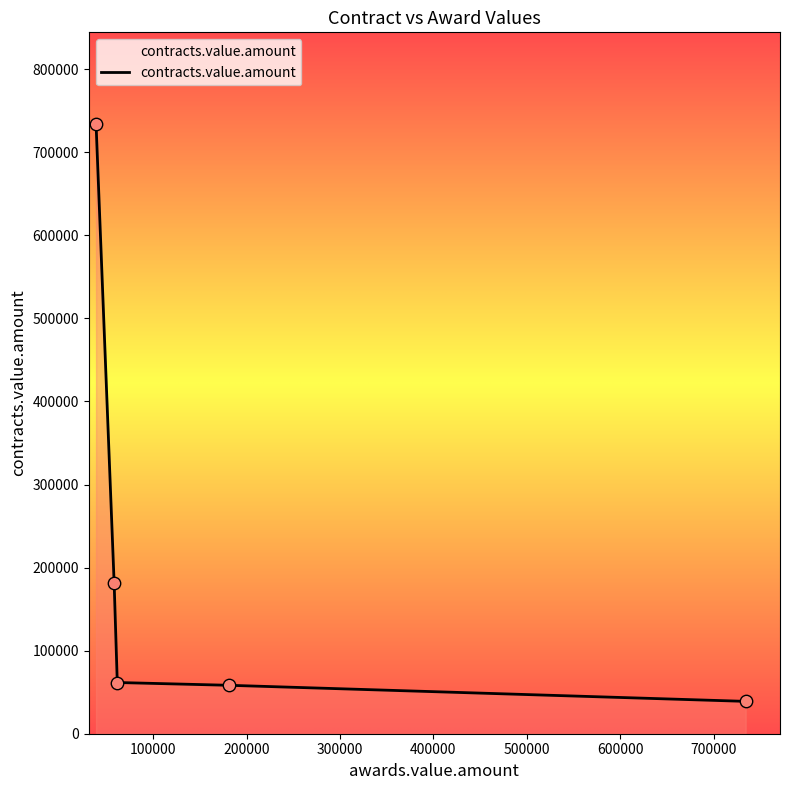

What is the difference between the maximum and minimum values?

695334.7